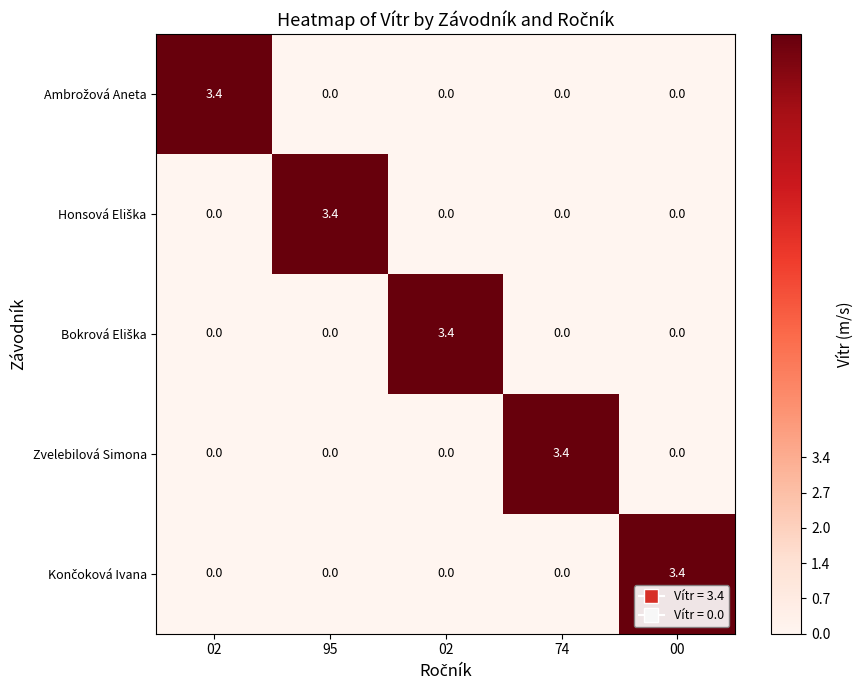

How many positive values does the Zvelebilová Simona series have?

1